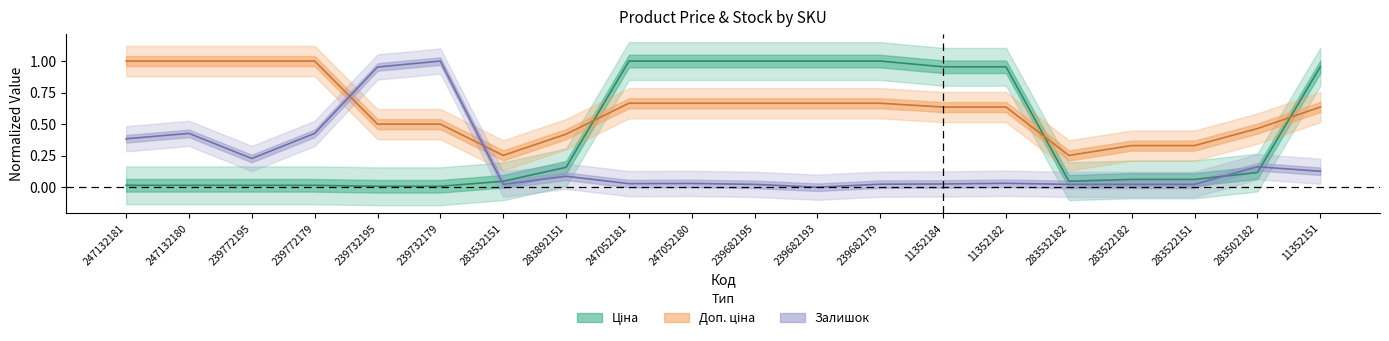

At which category is the sum across all series the highest?

11352151